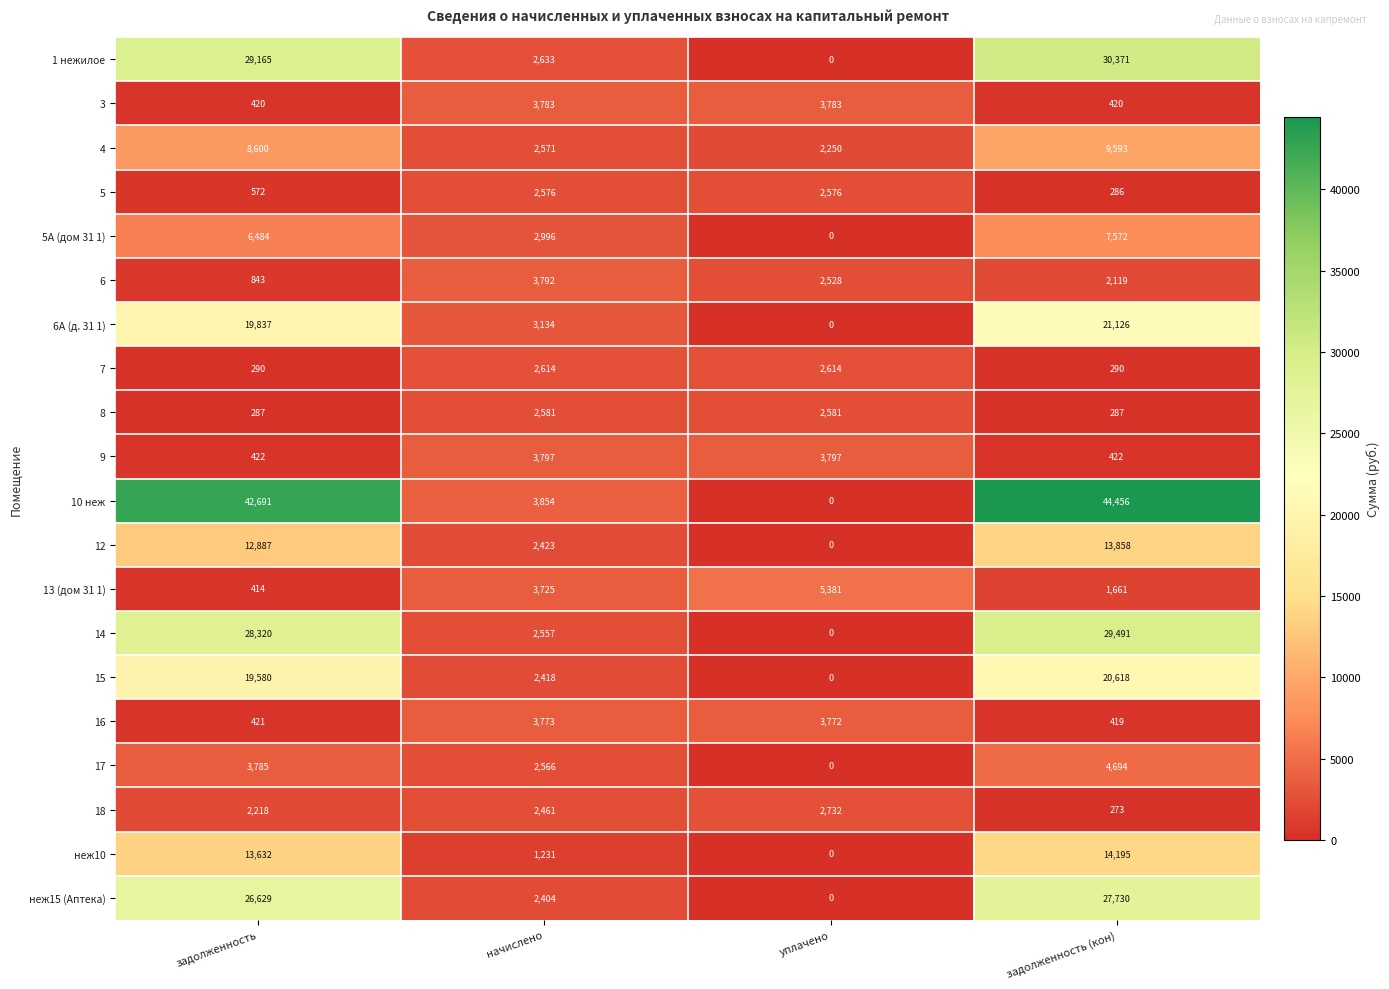

Which series has the widest spread of values?

10 неж